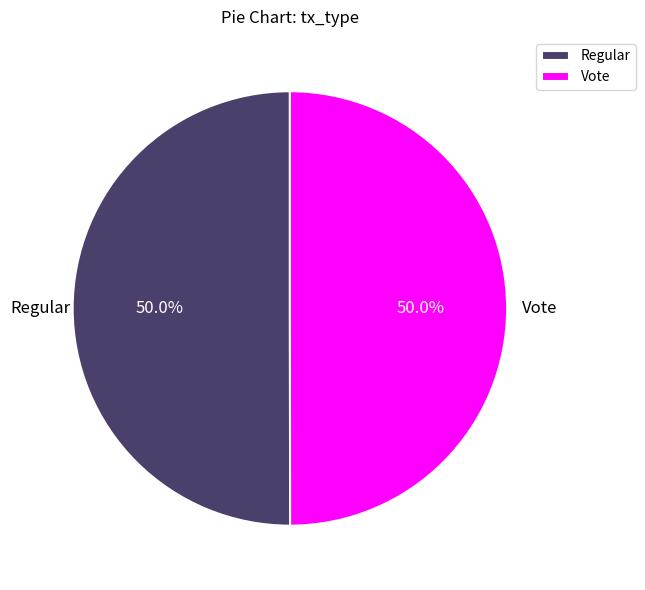

What is the ratio of the value at Regular to the value at Vote?

1.0